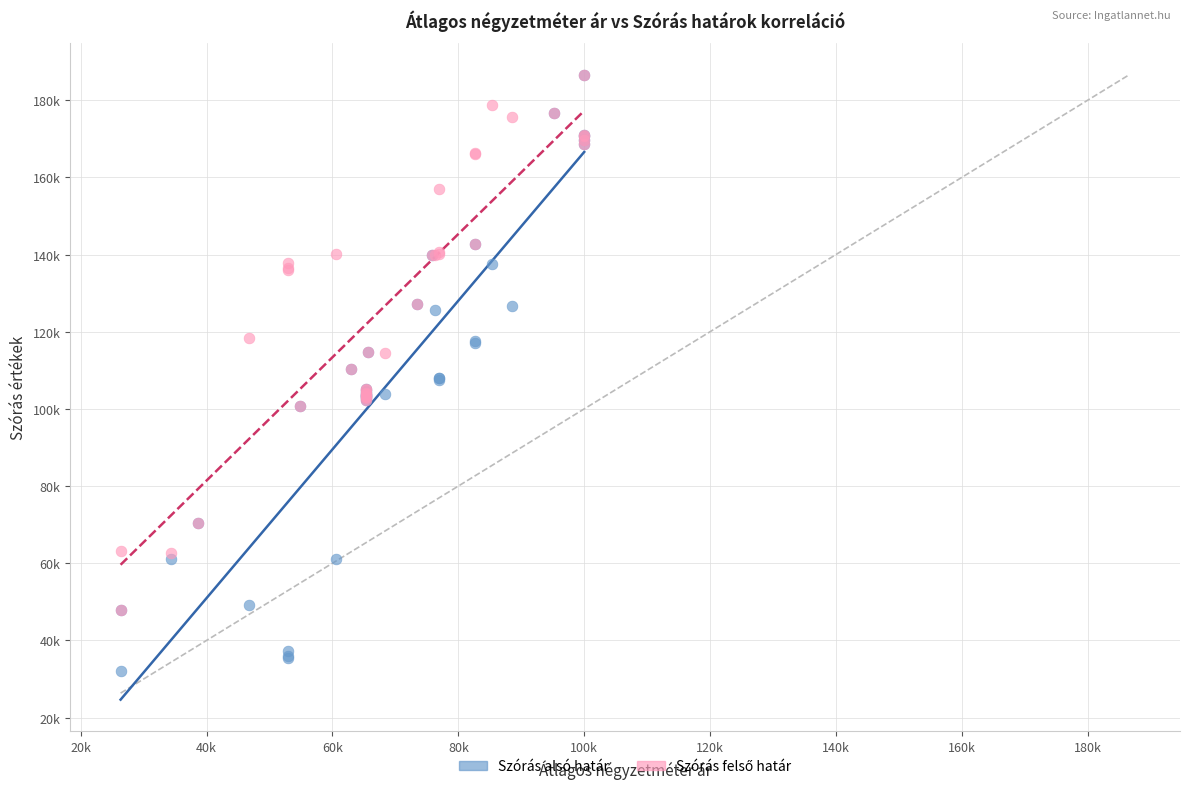

Which series reaches the minimum Y coordinate?

Szórás alsó határ